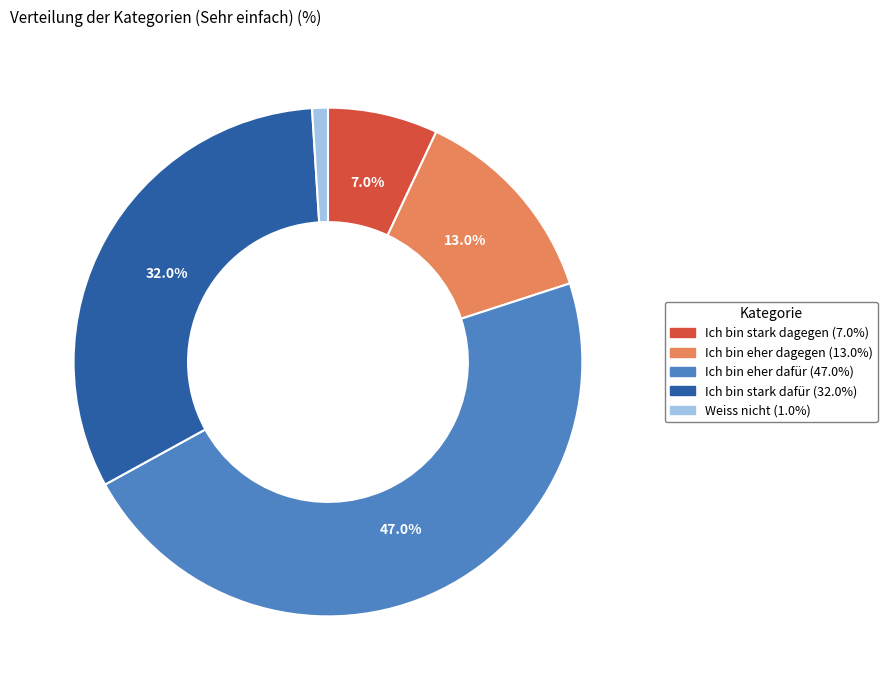

True or false: Ich bin eher dagegen accounts for 18% of the total.

False